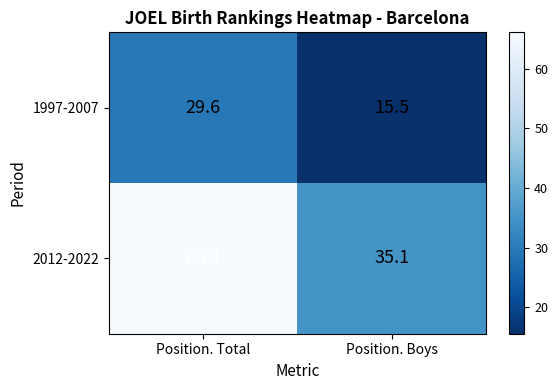

Reading left to right, what are all the values shown in this chart?

1997-2007: Position. Total=29.6	Position. Boys=15.5
2012-2022: Position. Total=66.1	Position. Boys=35.1